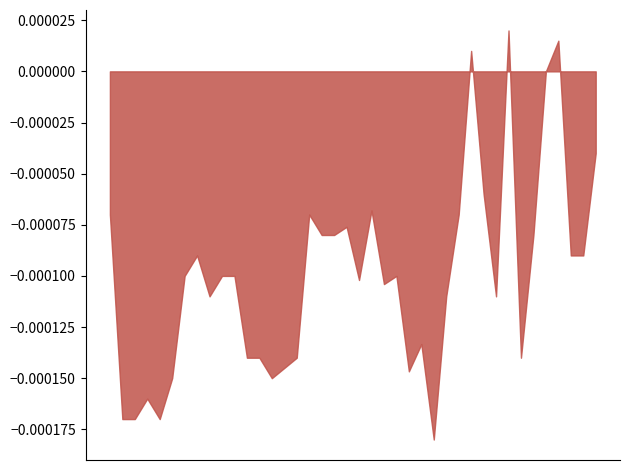

The value at 2017/06/11 00:50 is 1.1. True or false?

False